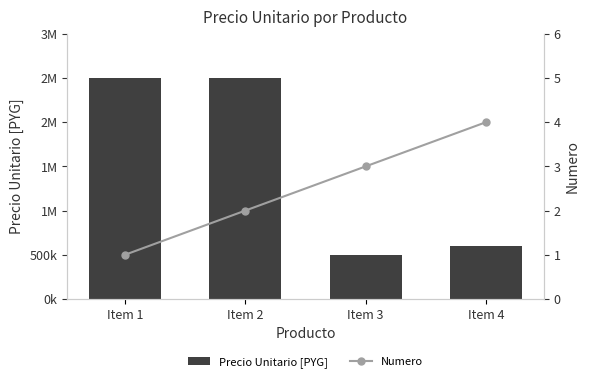

At which label is Precio Unitario [PYG] closest to 1500000?

Item 4